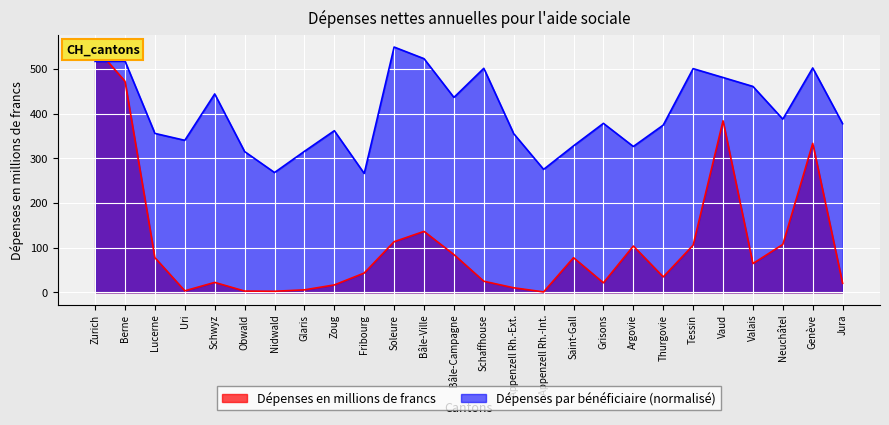

List the series in order of their overall mean, lowest first.

Dépenses en millions de francs, Dépenses par bénéficiaire en francs